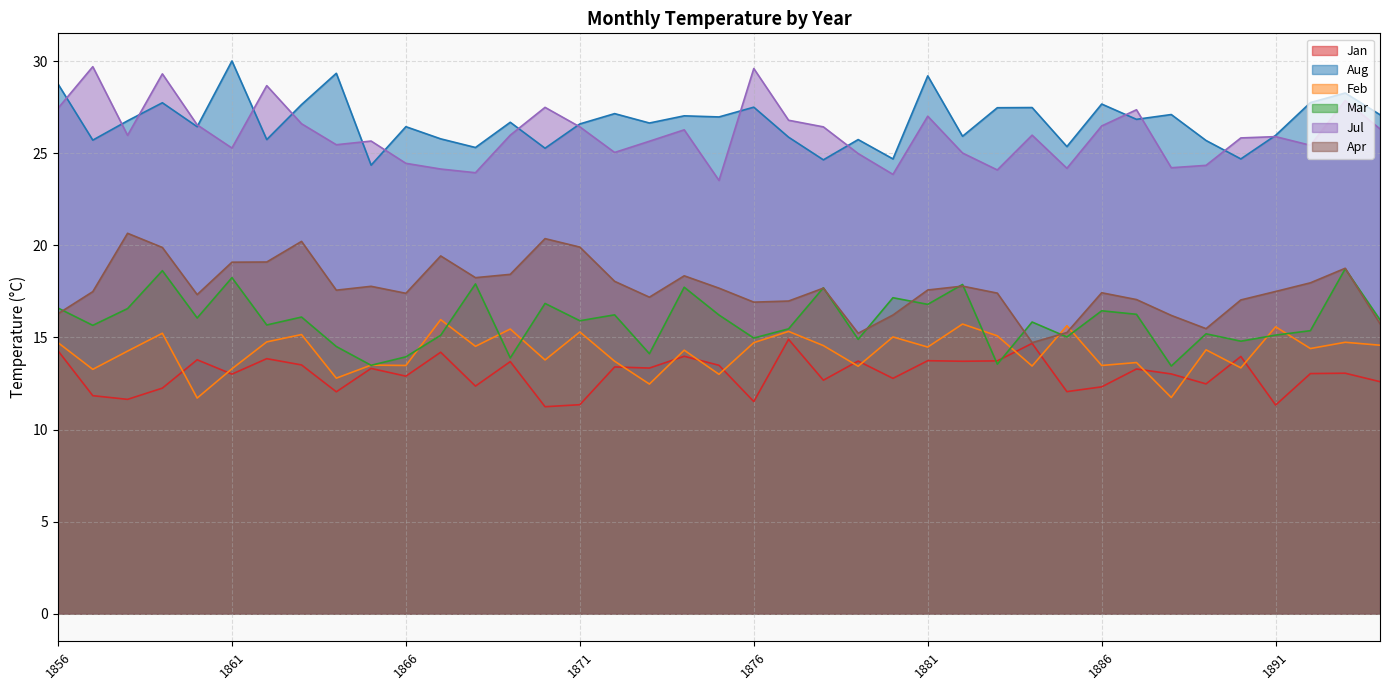

True or false: Jan and Aug intersect in this chart.

False